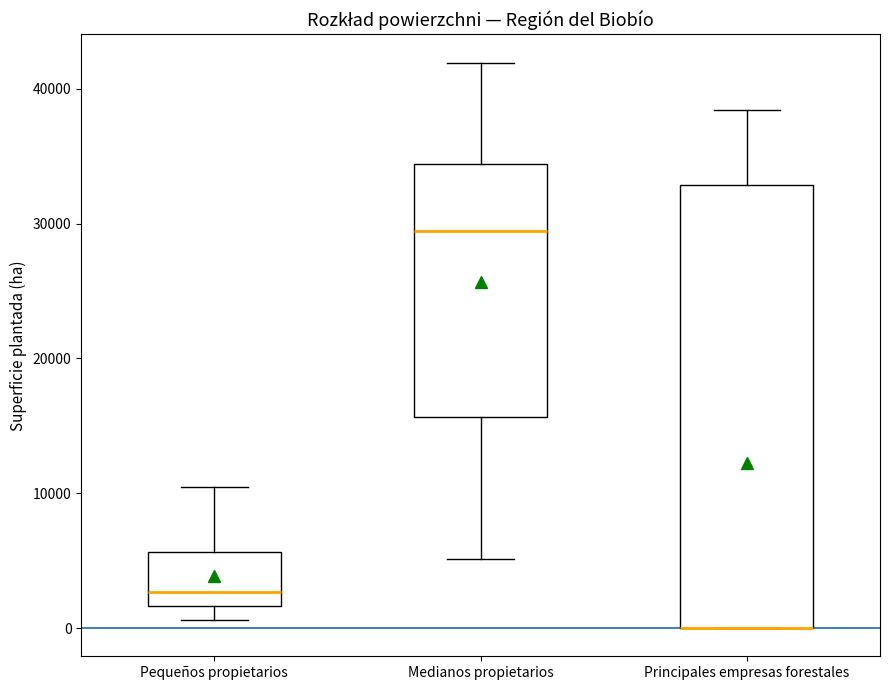

Comparing the boxes themselves (not the whiskers), which one is the tallest?

Principales empresas forestales